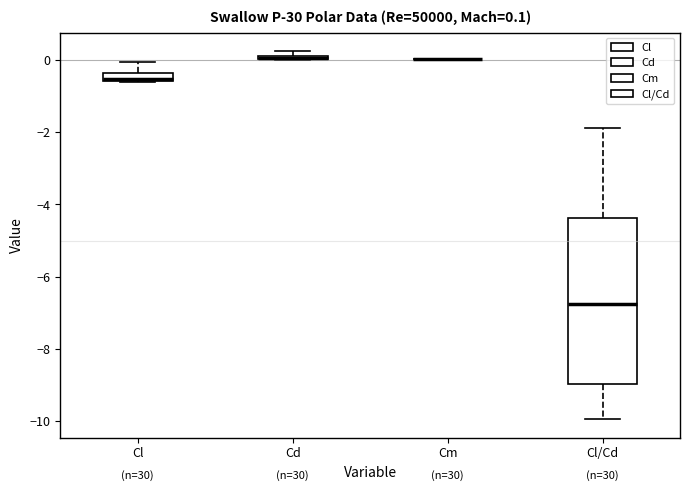

Comparing the boxes themselves (not the whiskers), which one is the tallest?

Cl/Cd